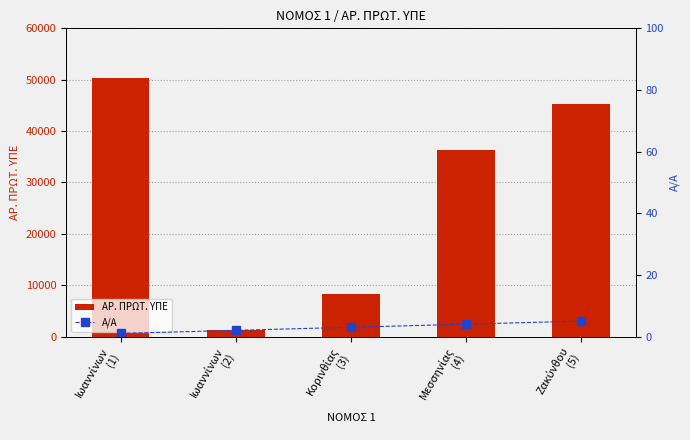

What is the label of the 4th bar from the left?

Μεσσηνίας
(4)